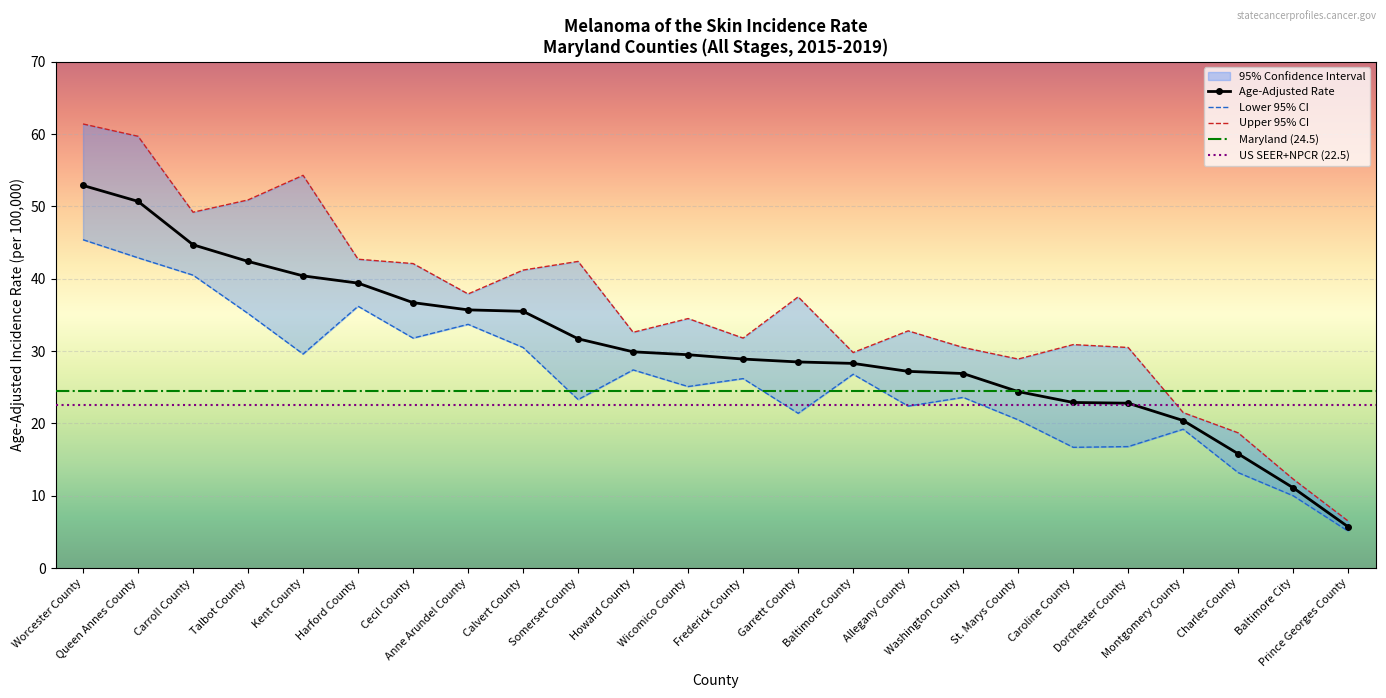

How many lines are shown in the chart?

3